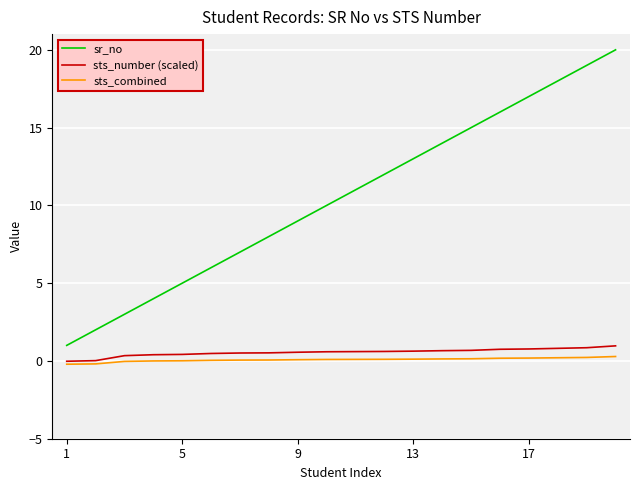

Which series has the largest total across all categories?

sr_no